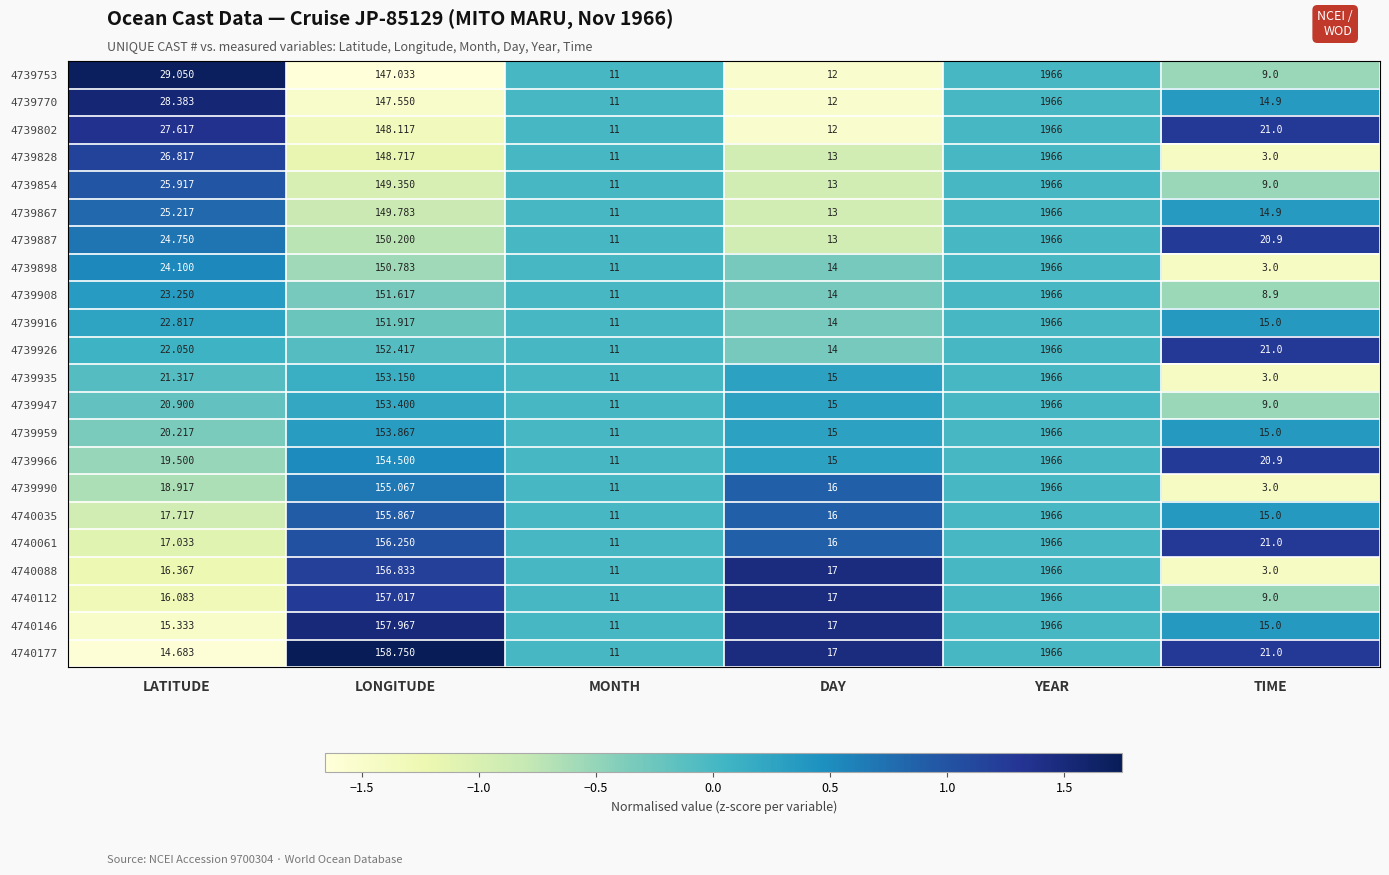

List the labels in order of 4739926 value, largest first.

YEAR, LONGITUDE, LATITUDE, TIME, DAY, MONTH